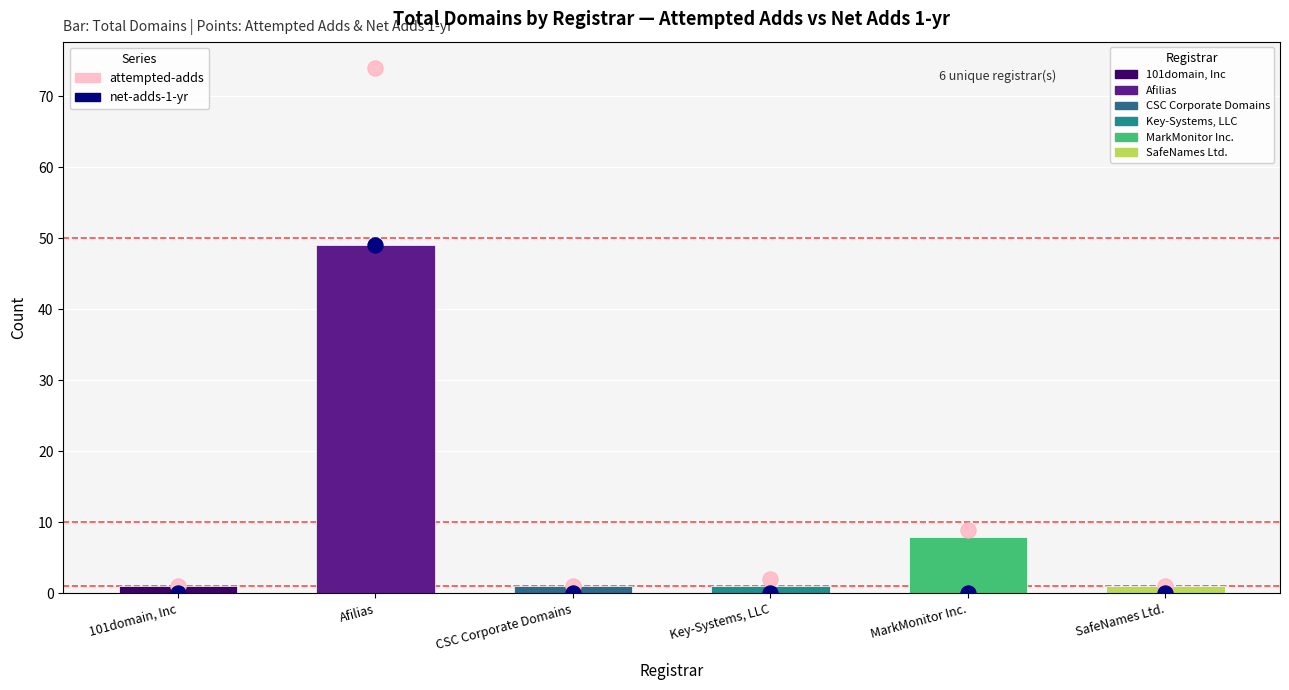

Which series contains the highest Y value?

attempted-adds